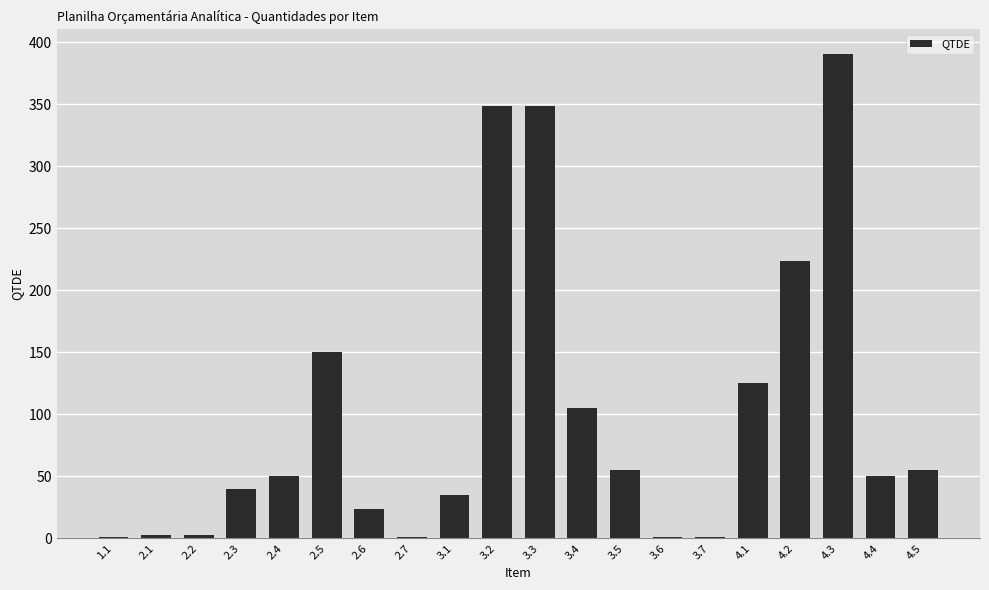

Approximately how many times larger is the value at 3.3 compared to 3.5?

6.3